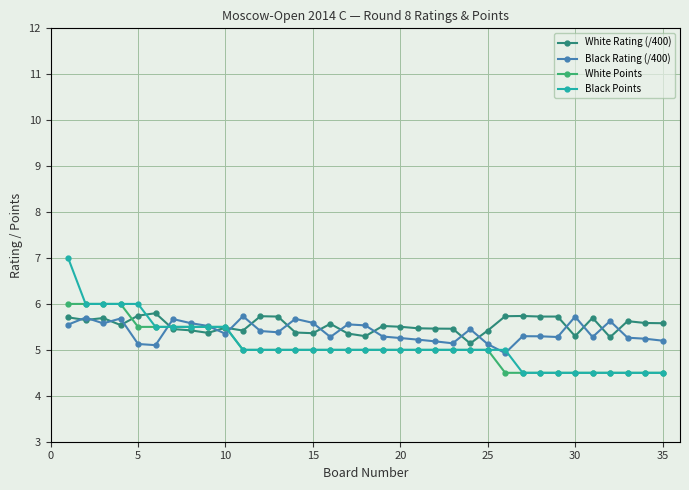

What is the highest value of the White Rating (/400) series?

5.8